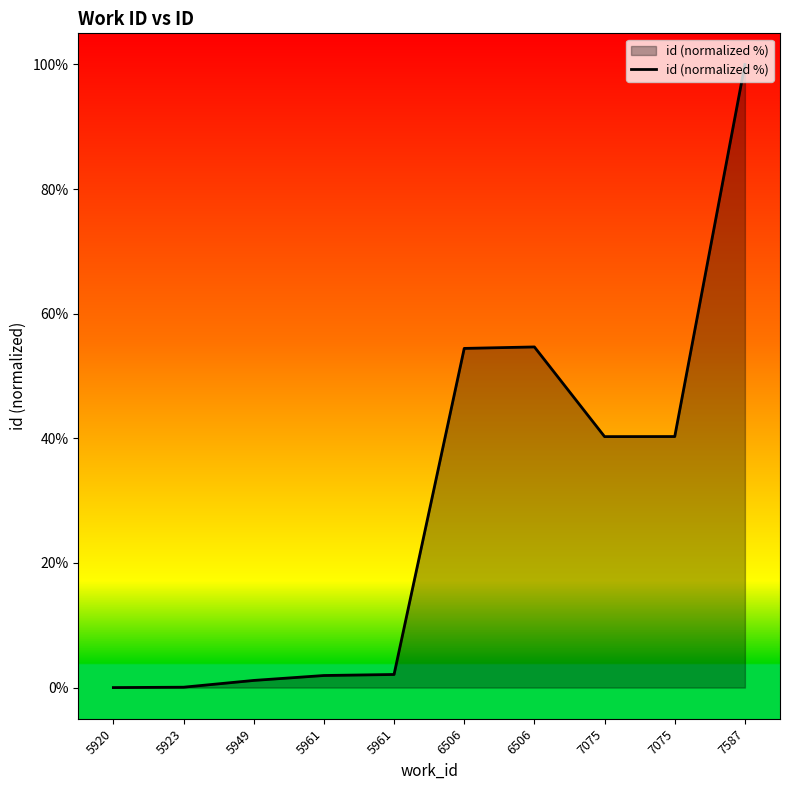

True or false: the data has more than 0 interior local peaks.

True